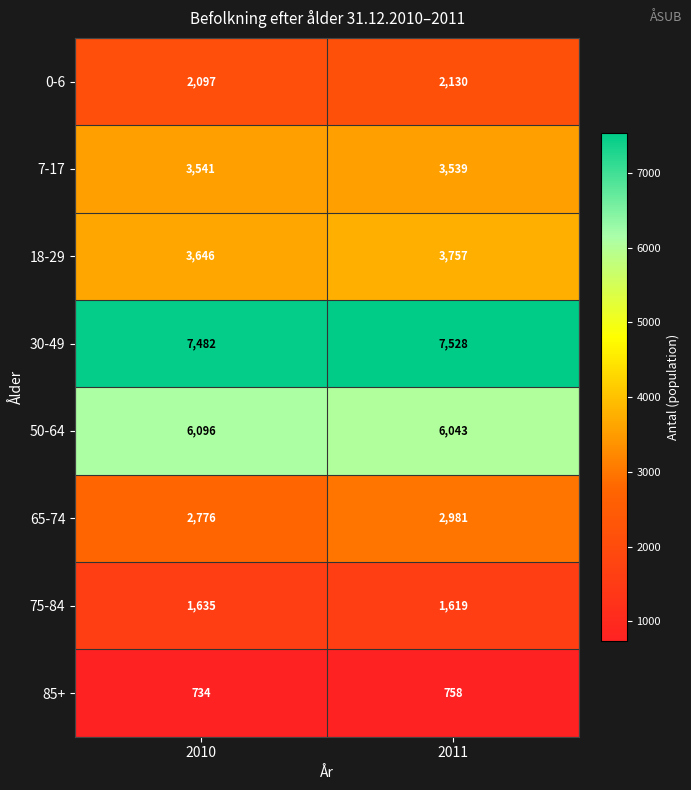

Count the number of data series in this chart.

8